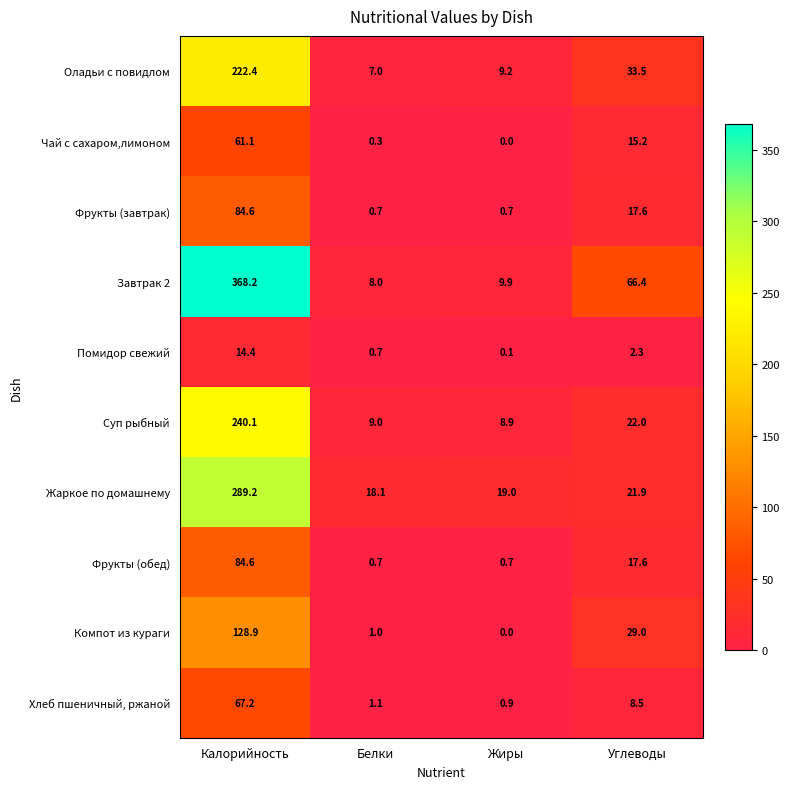

At how many categories does at least one series exceed 268?

1